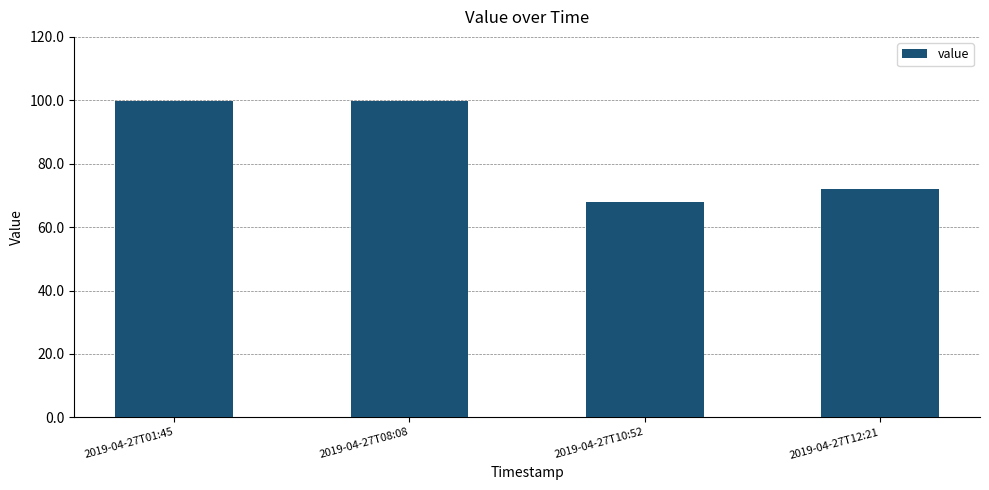

How many series are shown in this chart?

1